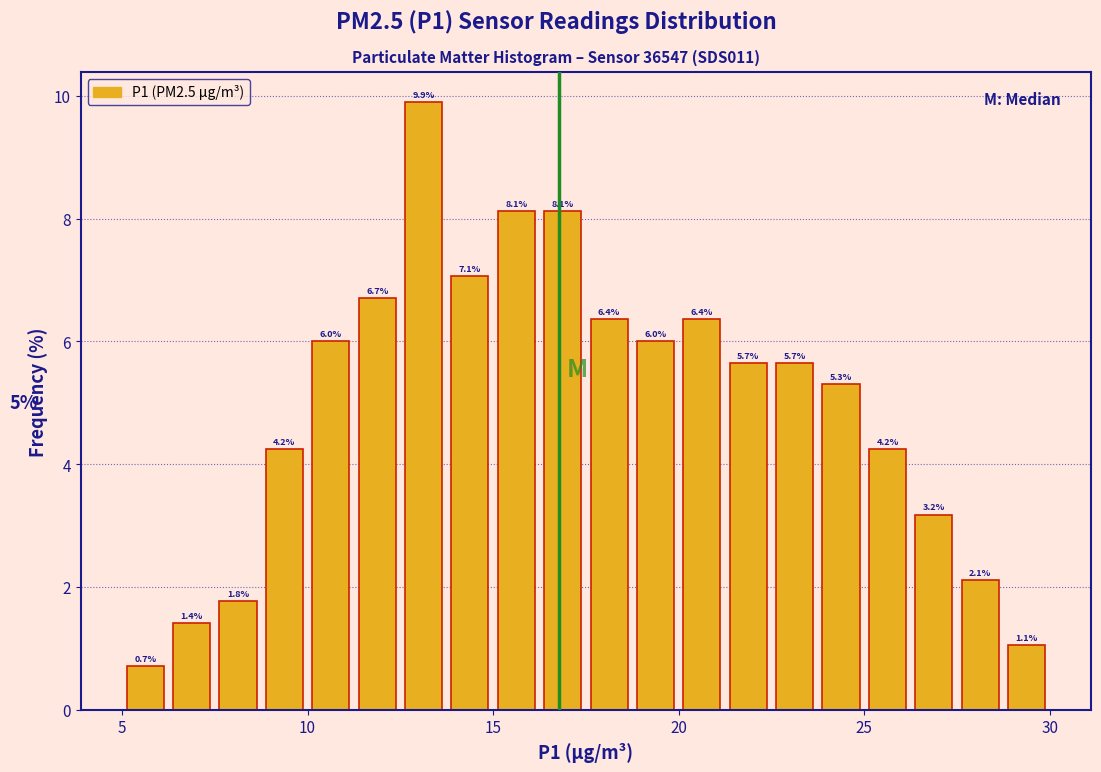

Around what value on the x-axis is the tallest bar? Give the approximate position of its centre, as read against the axis.

13.0